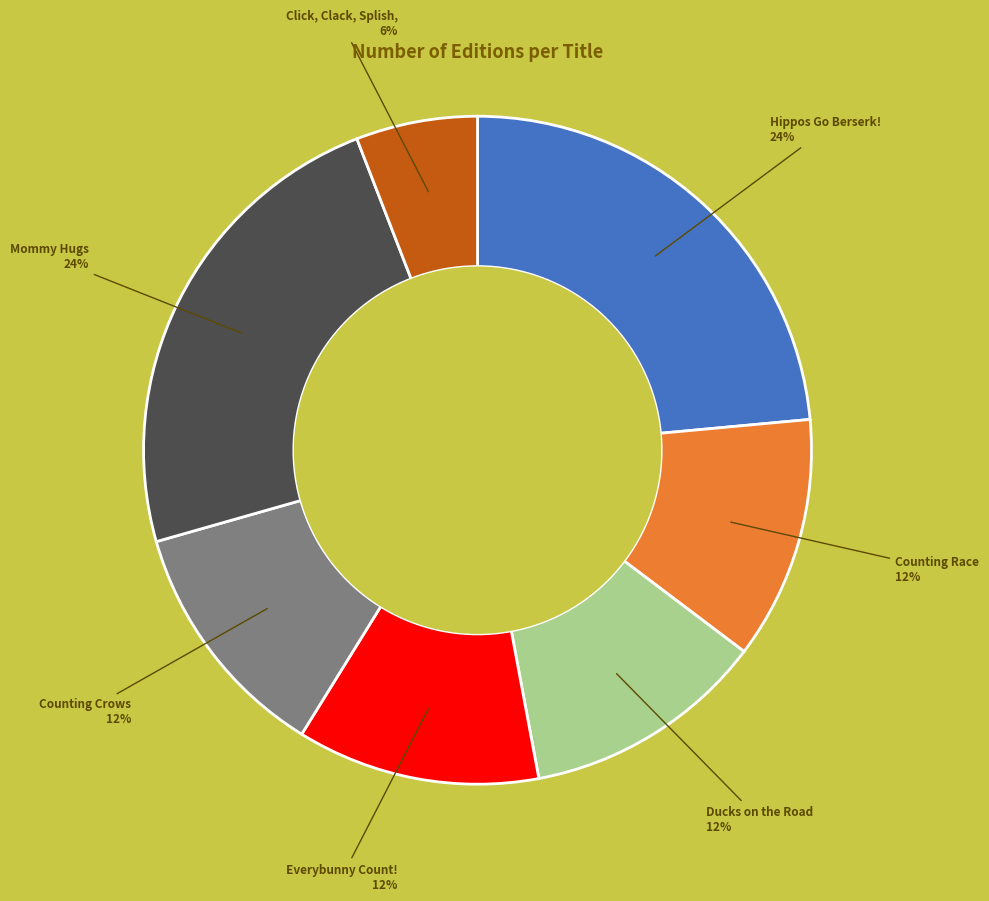

To the nearest percent, what is the average slice percentage?

14%